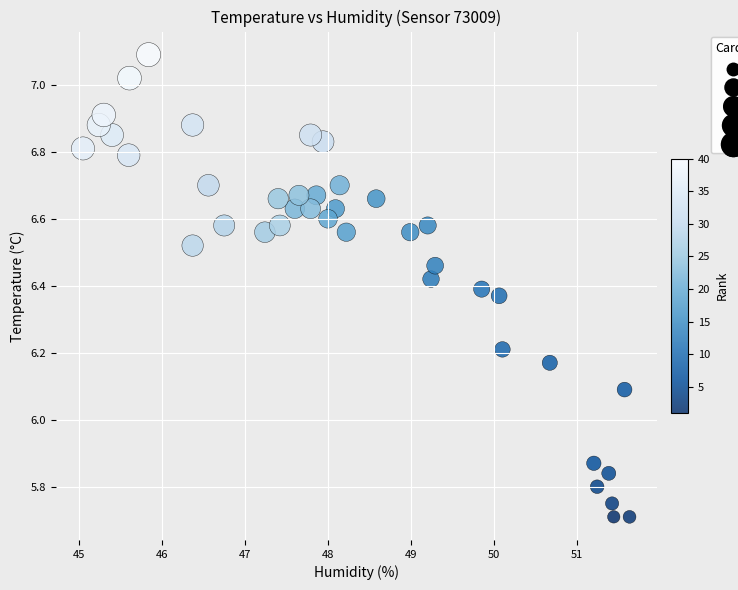

What is the range of Y values (max minus min)?

1.4